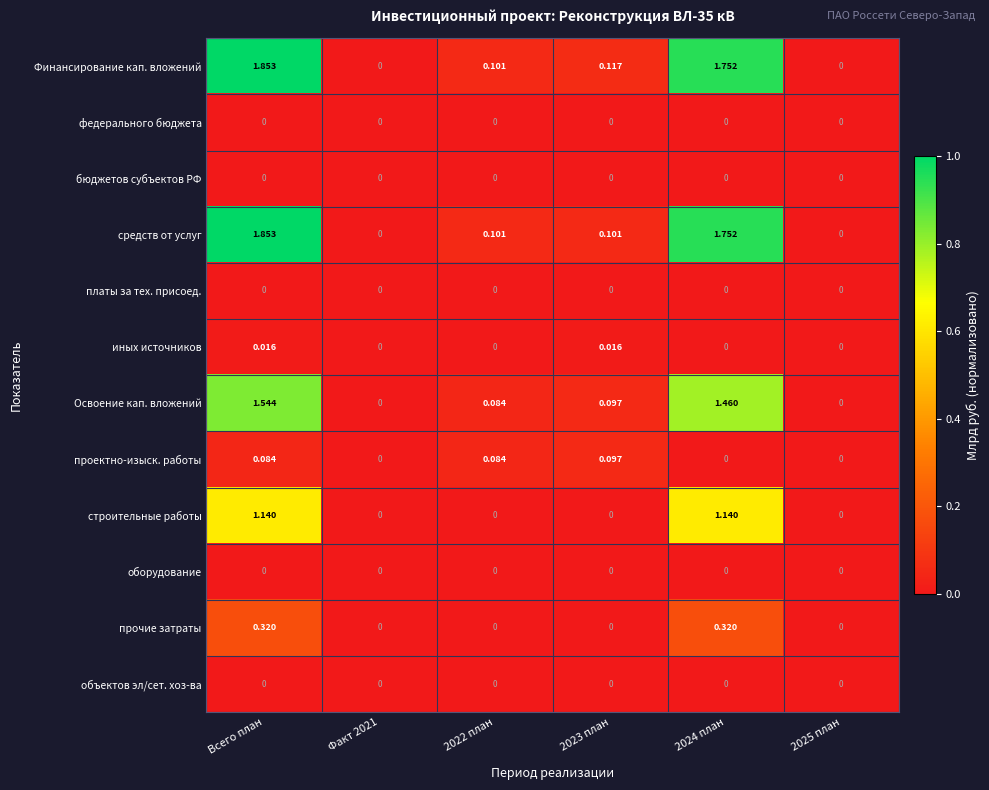

Which label corresponds to the largest value in the chart?

Всего план